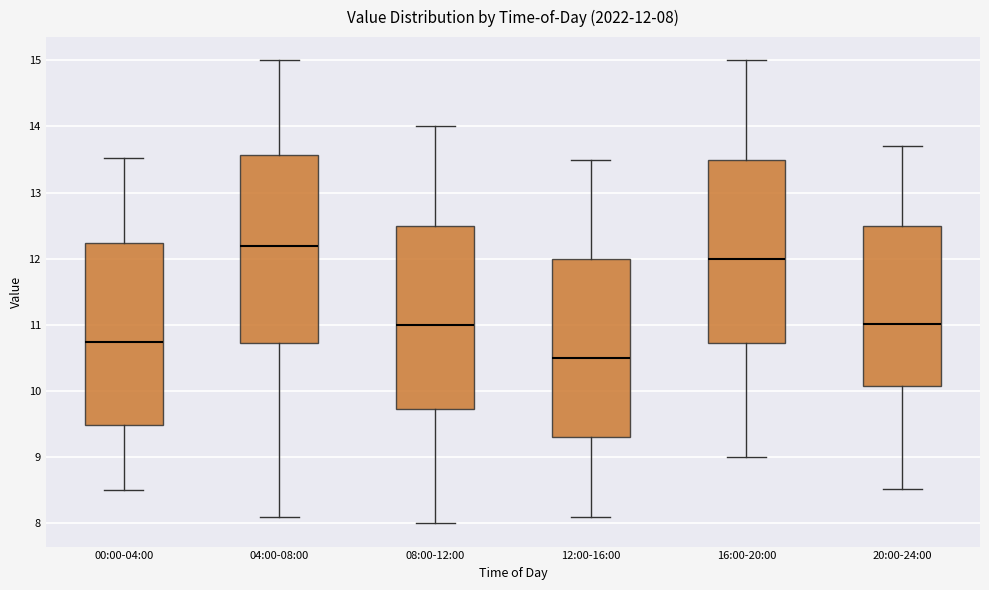

Which box's median line is the highest?

04:00-08:00